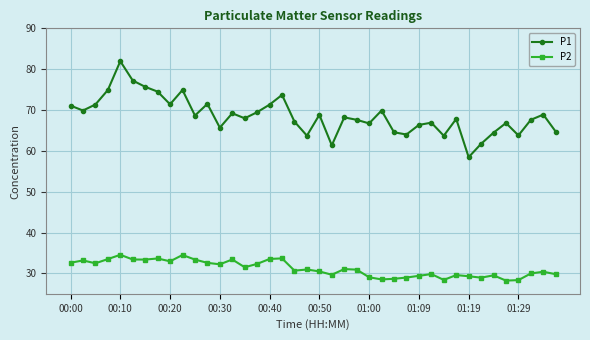

What is the sum of all P2 values?

1247.5